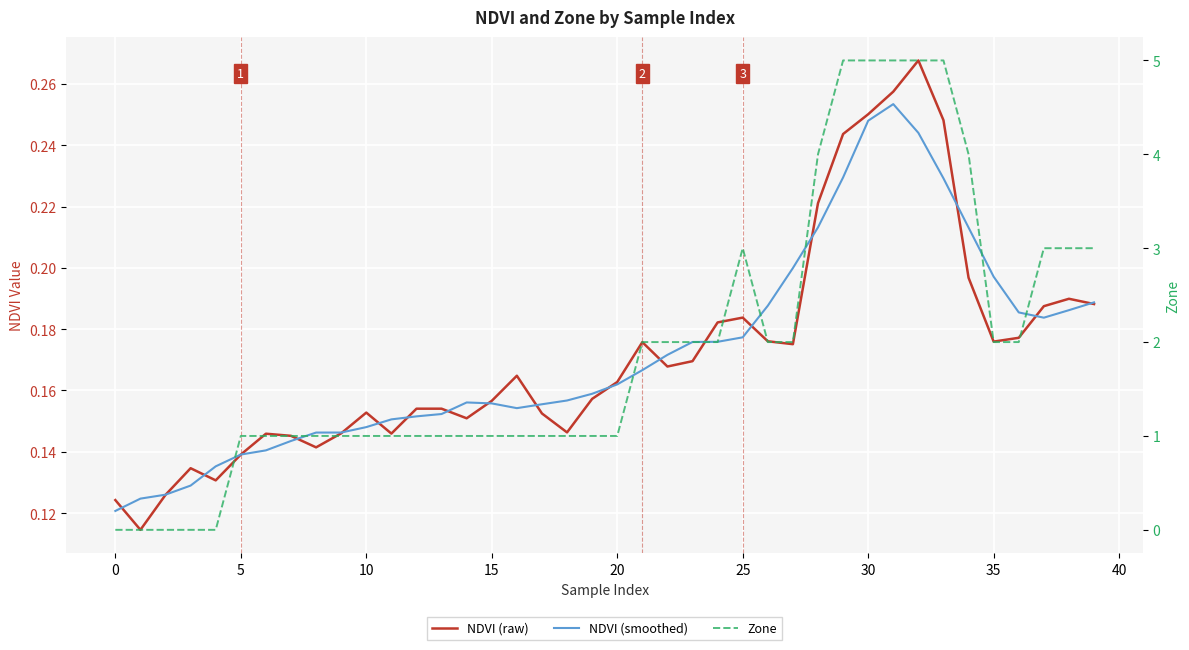

Reading left to right, extract all data points from this chart.

NDVI (raw): 0.1	0.1	0.1	0.1	0.1	0.1	0.1	0.1	0.1	0.1	0.2	0.1	0.2	0.2	0.2	0.2	0.2	0.2	0.1	0.2	0.2	0.2	0.2	0.2	0.2	0.2	0.2	0.2	0.2	0.2	0.3	0.3	0.3	0.2	0.2	0.2	0.2	0.2	0.2	0.2
NDVI (smoothed): 0.1	0.1	0.1	0.1	0.1	0.1	0.1	0.1	0.1	0.1	0.1	0.2	0.2	0.2	0.2	0.2	0.2	0.2	0.2	0.2	0.2	0.2	0.2	0.2	0.2	0.2	0.2	0.2	0.2	0.2	0.2	0.3	0.2	0.2	0.2	0.2	0.2	0.2	0.2	0.2
Zone: 0.0	0.0	0.0	0.0	0.0	1.0	1.0	1.0	1.0	1.0	1.0	1.0	1.0	1.0	1.0	1.0	1.0	1.0	1.0	1.0	1.0	2.0	2.0	2.0	2.0	3.0	2.0	2.0	4.0	5.0	5.0	5.0	5.0	5.0	4.0	2.0	2.0	3.0	3.0	3.0